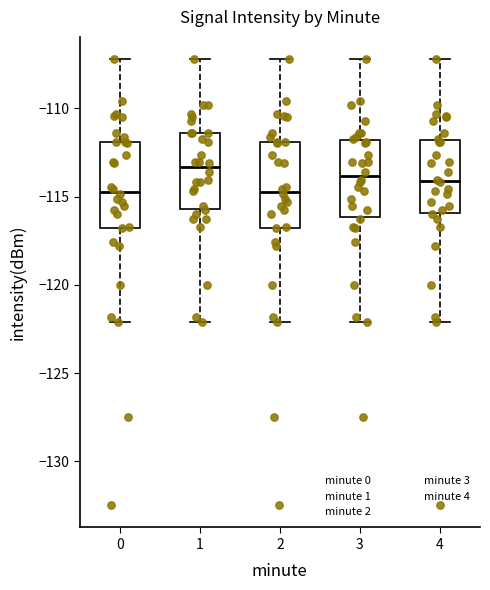

Reading left to right, read every box against the y-axis: the position of its median line, the range the box covers, and the ends of its whiskers. The values are not printed on the chart, so give them approximately, as read against the axis.

0: median -114.5, box -117.0 to -112.0, whiskers -122.0 to -107.0
1: median -113.5, box -115.5 to -111.5, whiskers -122.0 to -107.0
2: median -114.5, box -117.0 to -112.0, whiskers -122.0 to -107.0
3: median -114.0, box -116.0 to -112.0, whiskers -122.0 to -107.0
4: median -114.0, box -116.0 to -112.0, whiskers -122.0 to -107.0